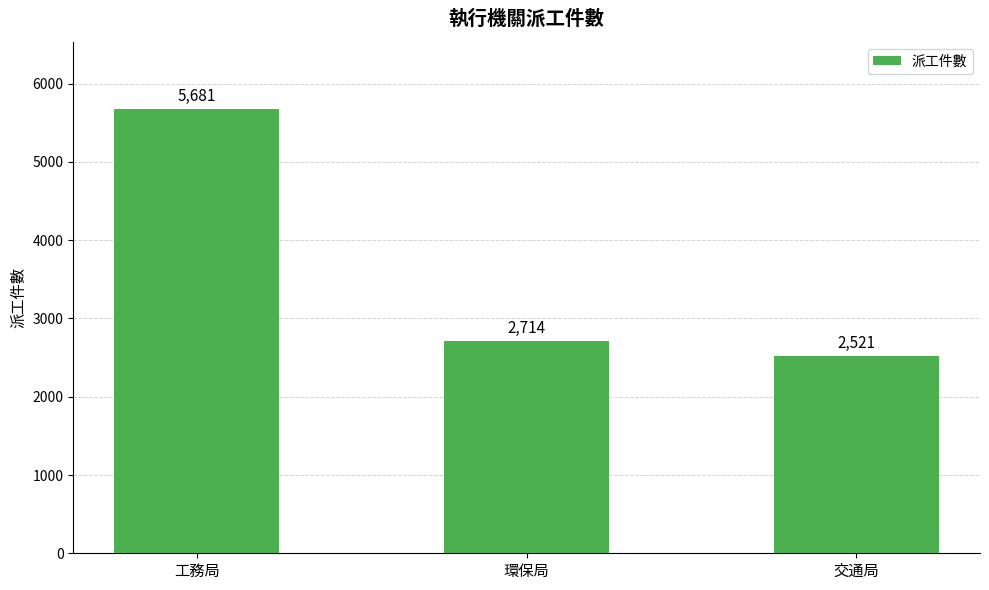

How many distinct data groups are displayed?

1